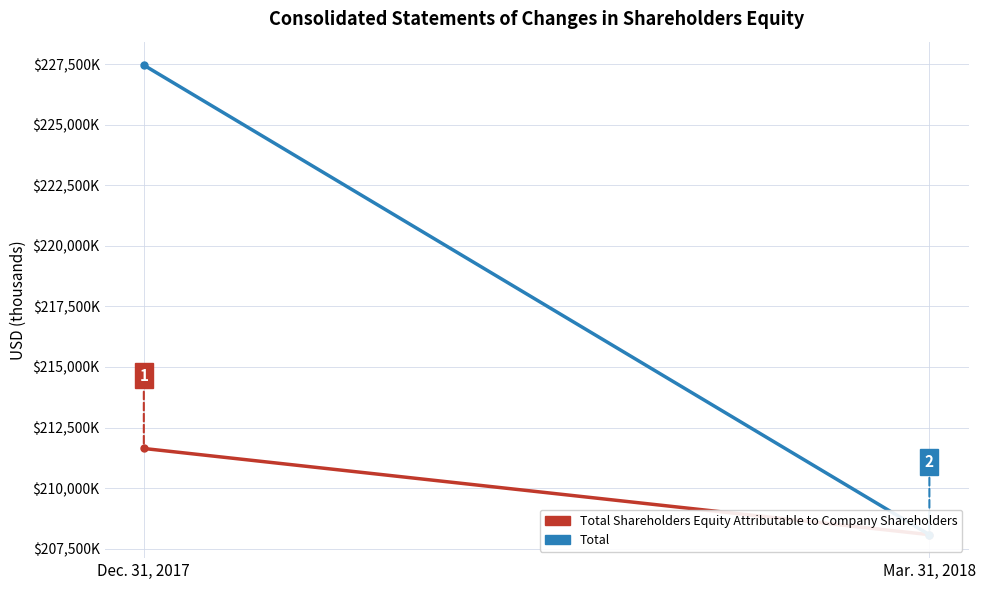

The Total series shows 67546 at Mar. 31, 2018. True or false?

False